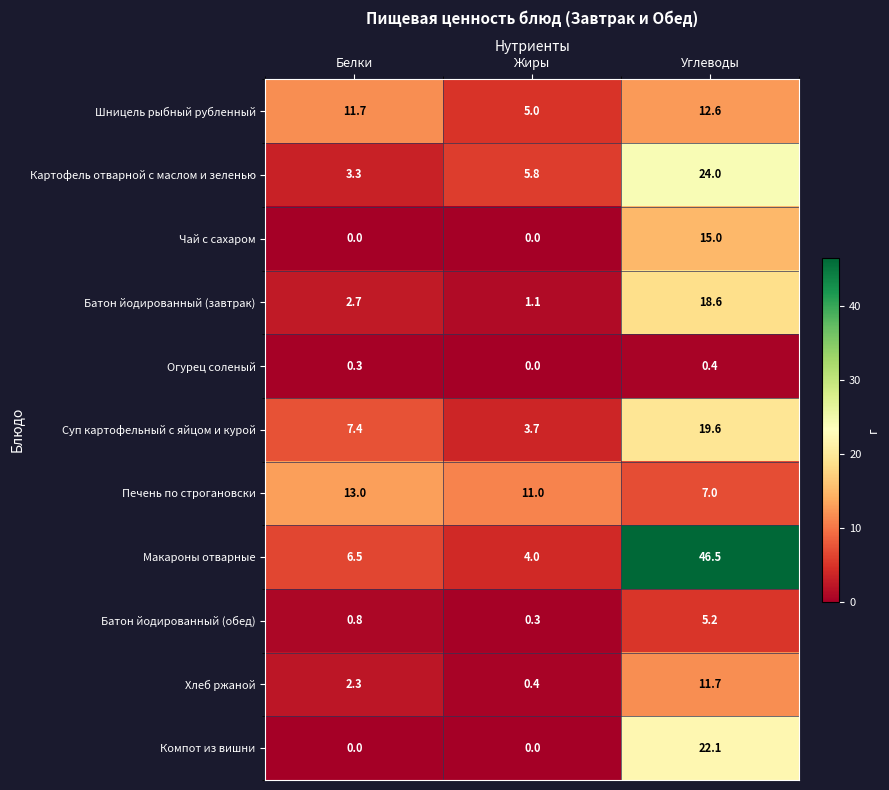

Where does the Шницель рыбный рубленный series first go above 11?

Белки